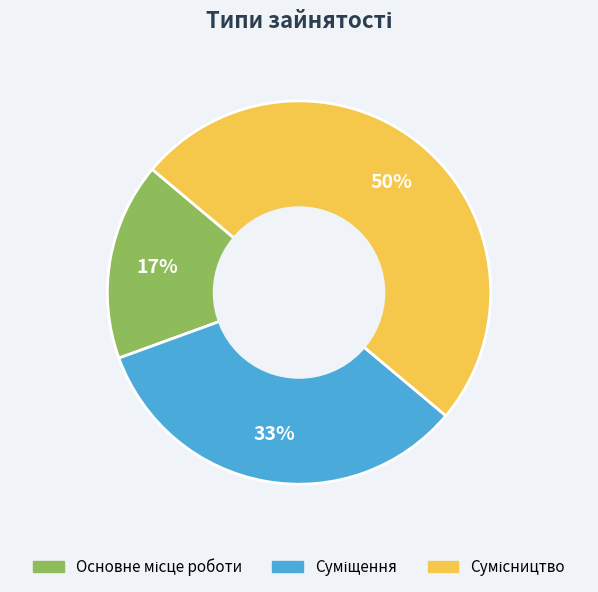

To the nearest percent, what is the combined percentage of Основне місце роботи and Суміщення?

50%